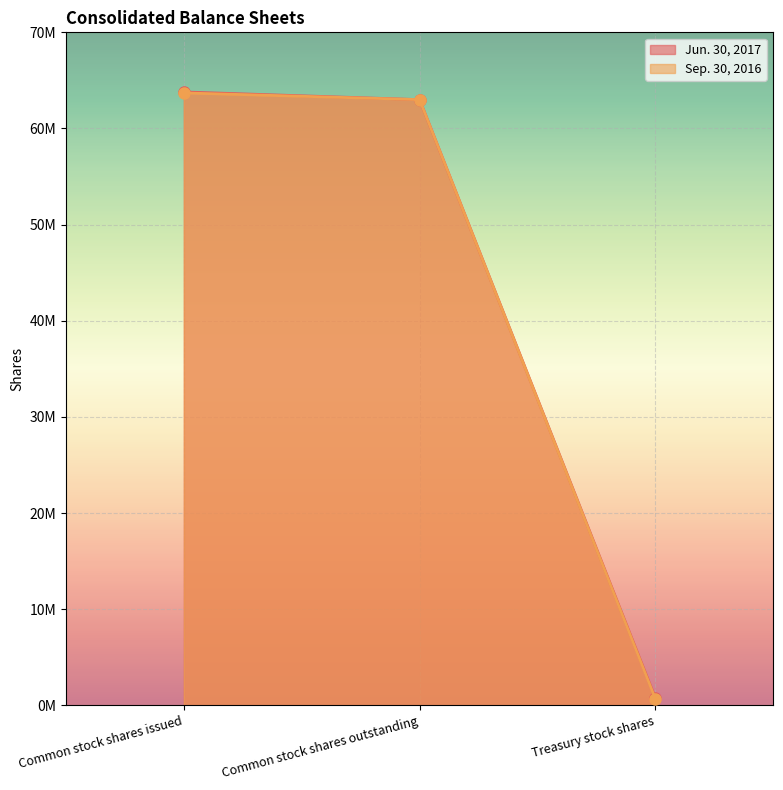

Read the Sep. 30, 2016 value at Treasury stock shares.

700000